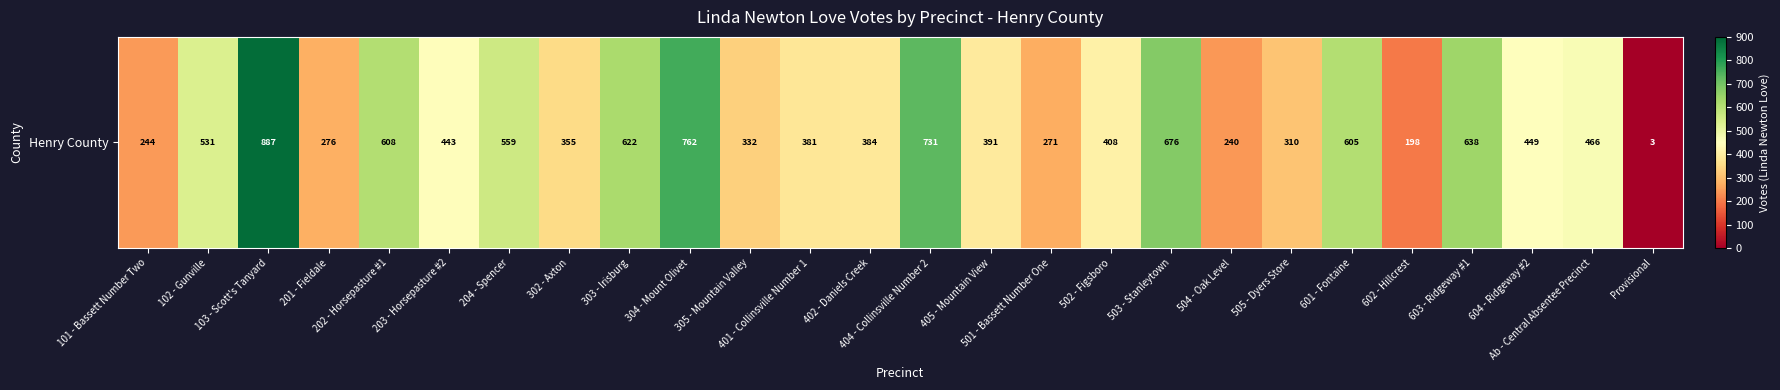

Reading right to left, what are all the values shown in this chart?

3	466	449	638	198	605	310	240	676	408	271	391	731	384	381	332	762	622	355	559	443	608	276	887	531	244